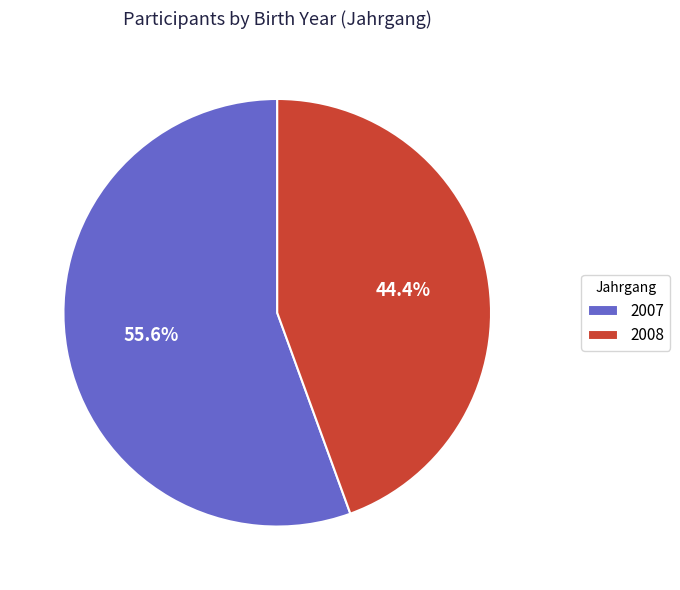

To the nearest percent, what is the difference between the 2007 and 2008 slice percentages?

11%